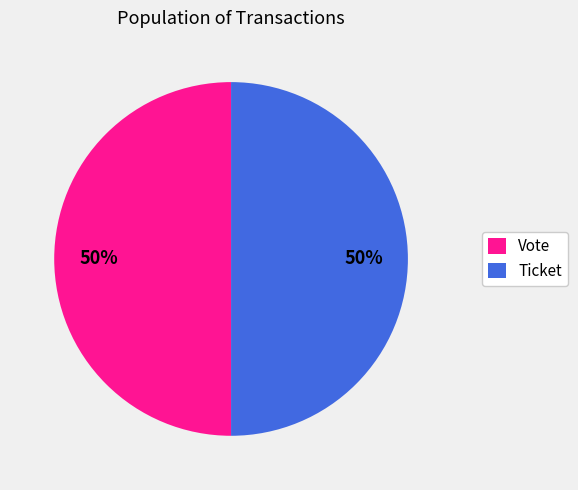

True or false: Ticket accounts for 12% of the total.

False